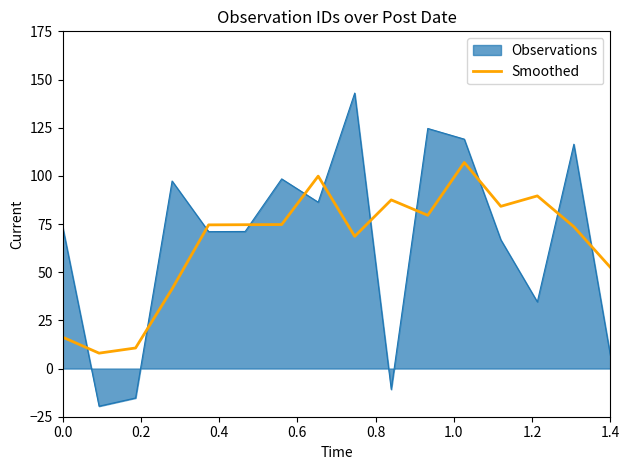

What is the difference between the maximum and minimum values in the Observations series?

162.5